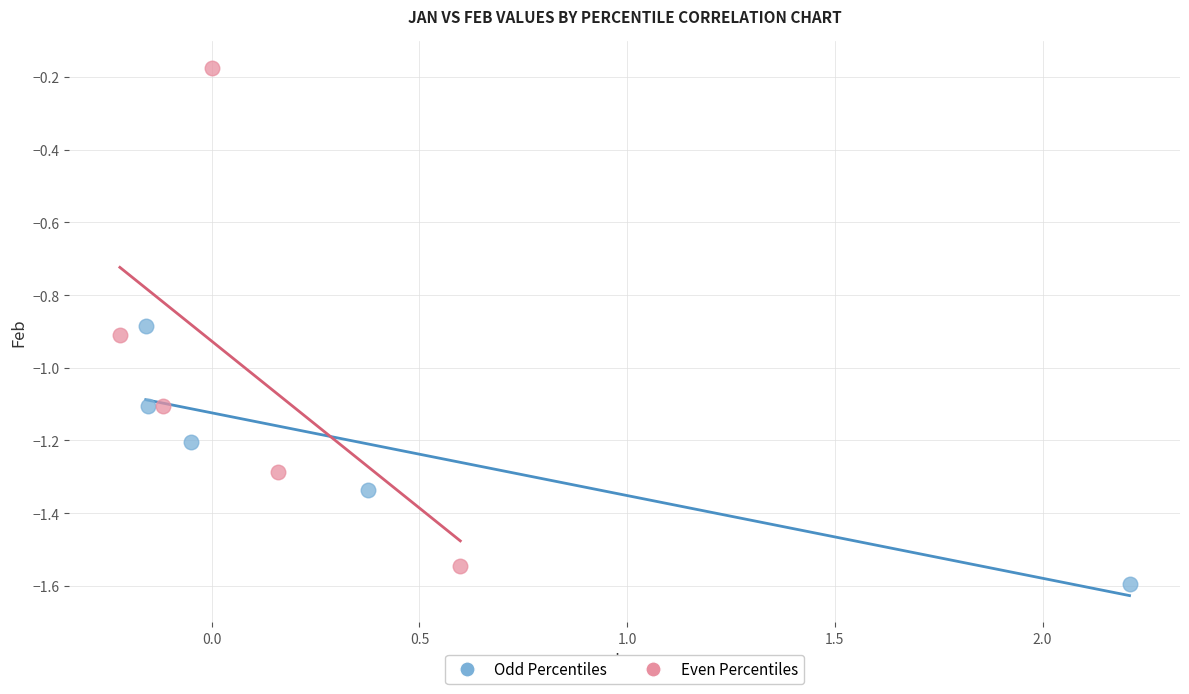

Which series reaches the maximum Y coordinate?

Even Percentiles